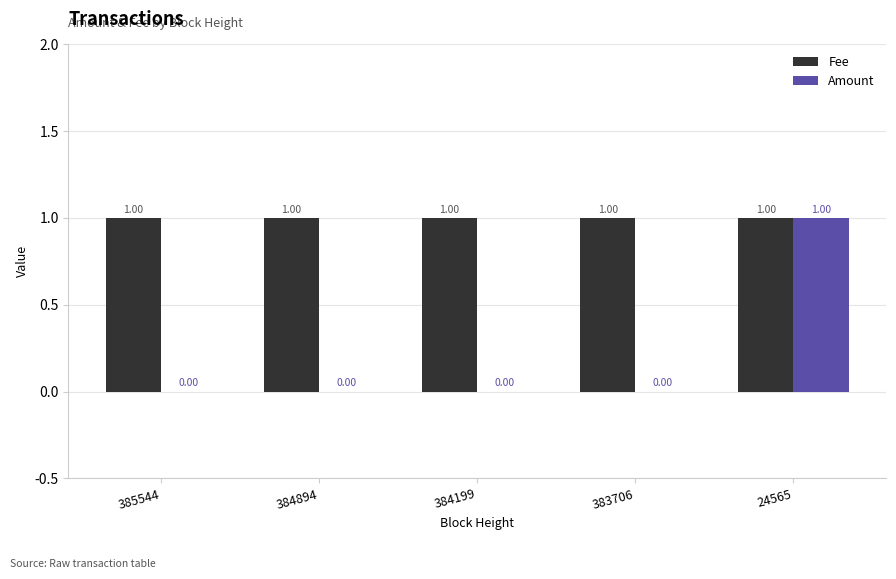

The value of Amount at 24565 is 1. True or false?

True